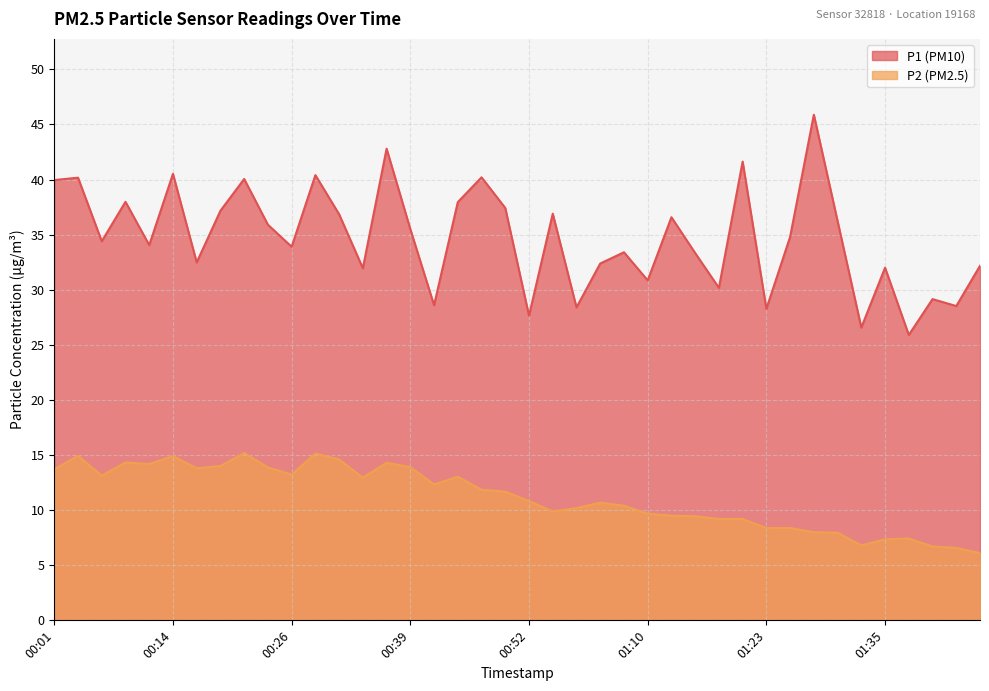

Reading right to left, what are all the values shown in this chart?

P1: 32.2	28.5	29.1	25.9	32.0	26.6	36.2	45.9	34.8	28.3	41.6	30.2	33.3	36.6	30.9	33.4	32.4	28.4	36.9	27.6	37.4	40.2	38.0	28.6	35.5	42.8	31.9	36.9	40.4	33.9	35.9	40.0	37.2	32.5	40.5	34.0	38.0	34.4	40.2	40.0
P2: 6.1	6.6	6.7	7.4	7.3	6.8	8.0	8.0	8.4	8.4	9.2	9.2	9.4	9.5	9.7	10.4	10.7	10.2	9.9	10.8	11.7	11.8	13.0	12.3	13.9	14.3	12.9	14.6	15.1	13.2	13.9	15.2	14.0	13.8	14.9	14.2	14.3	13.1	14.9	13.7